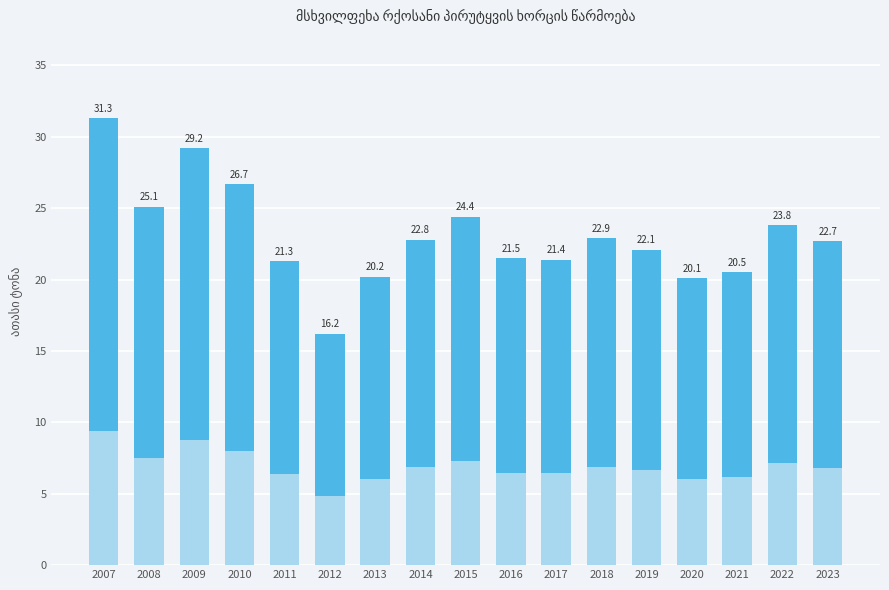

What is the sum of all values?

392.2